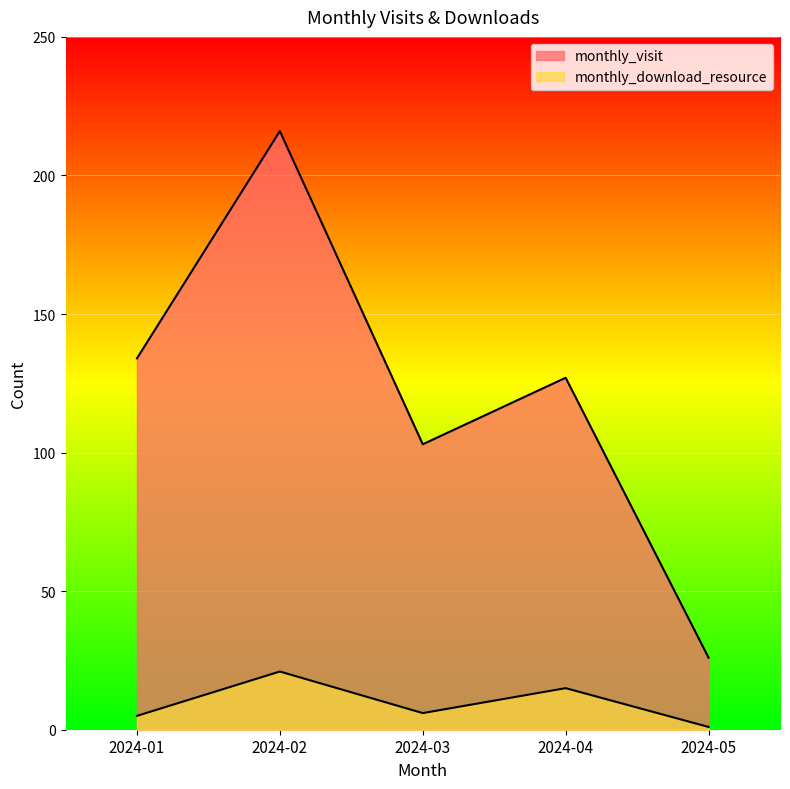

Rank the series at 2024-01 from lowest to highest value.

monthly_download_resource, monthly_visit